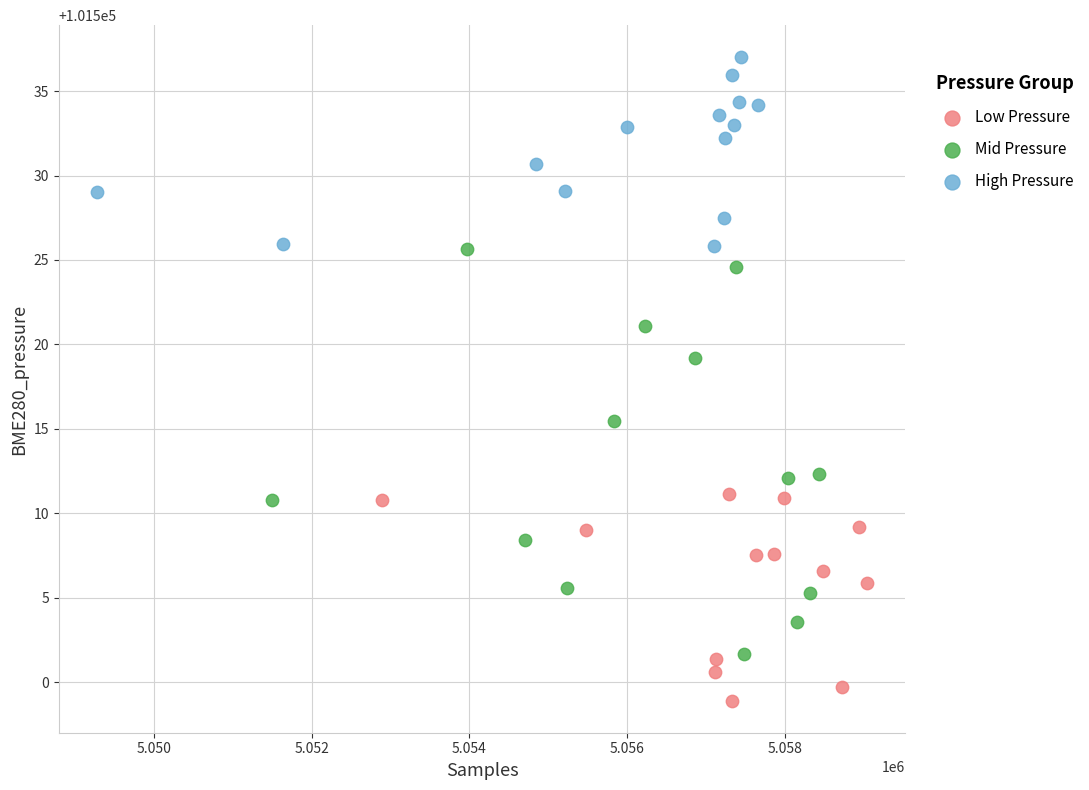

Which series has the widest spread of Y values?

Mid Pressure